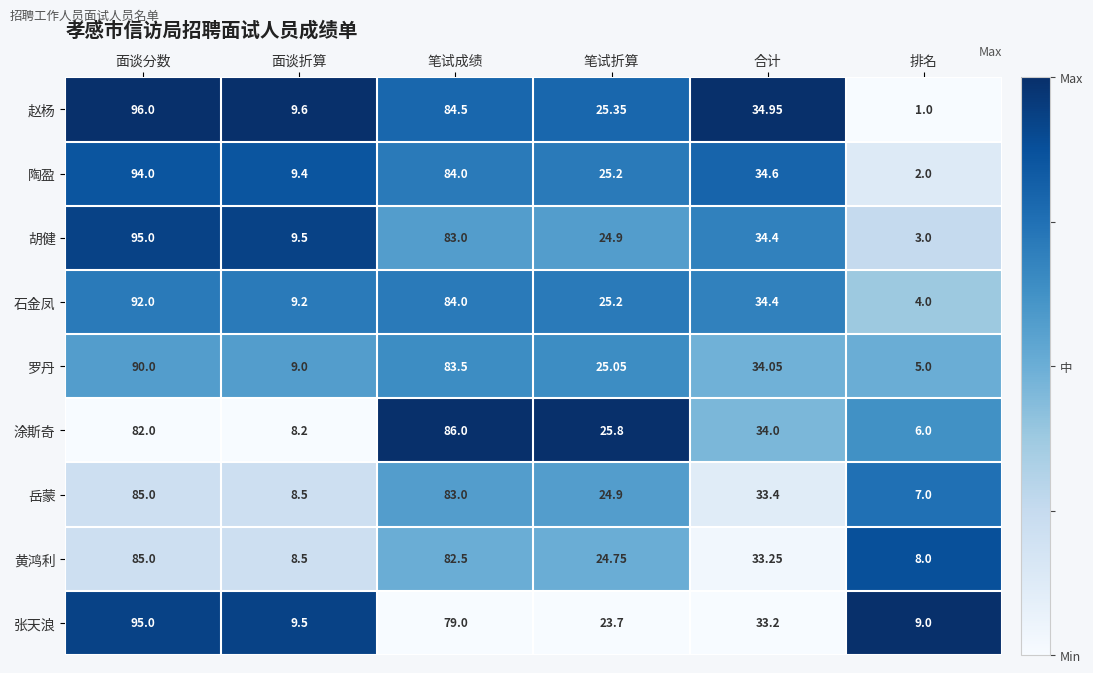

Which label corresponds to the largest value in the chart?

面谈分数